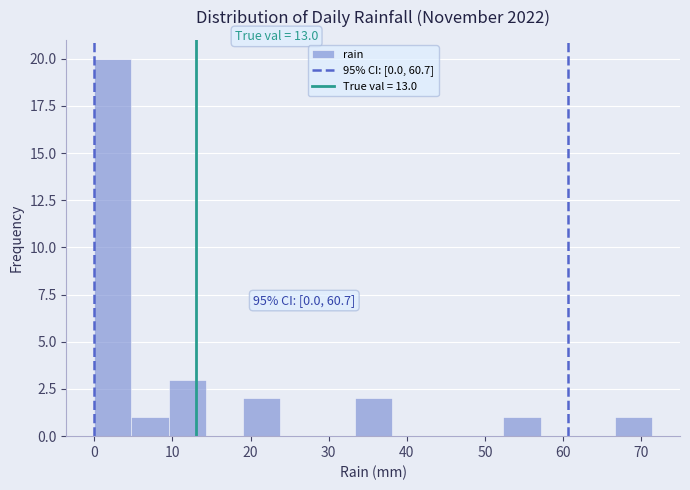

Which range on the x-axis has the tallest bar?

0 to 5